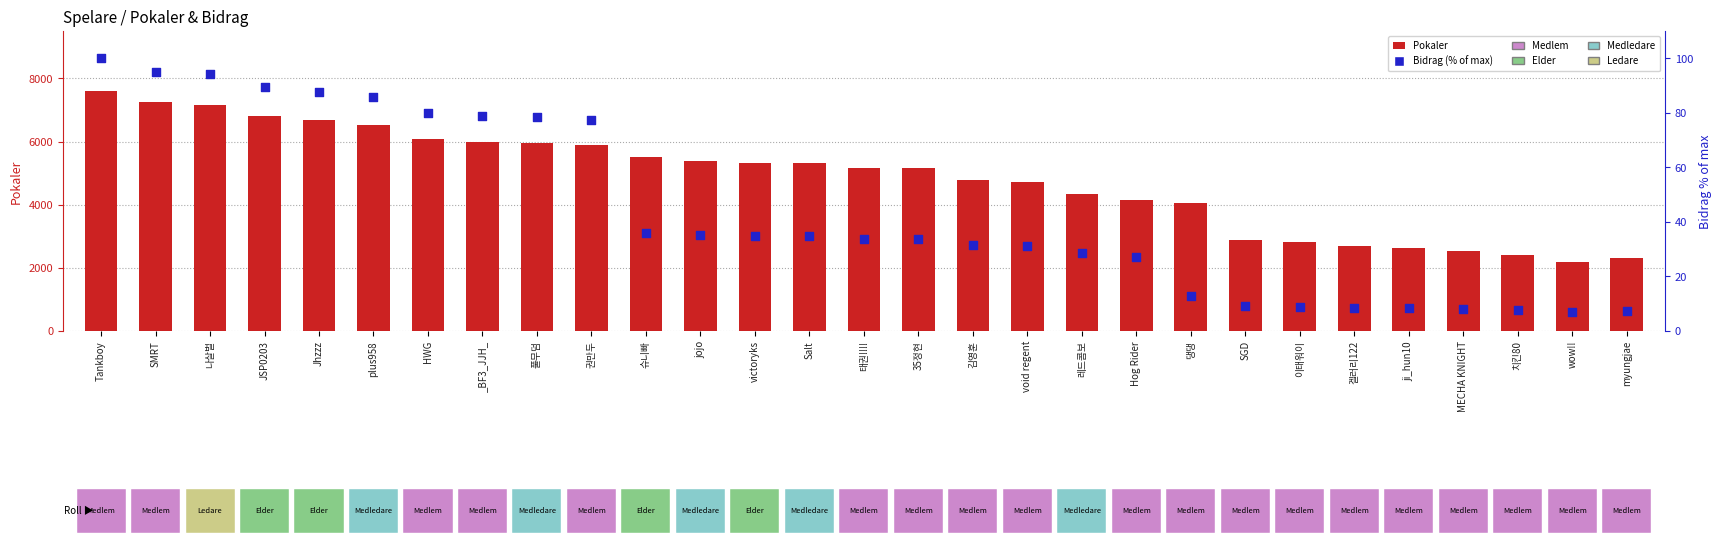

What are all the series names shown in the legend?

Pokaler, Bidrag (% of max)